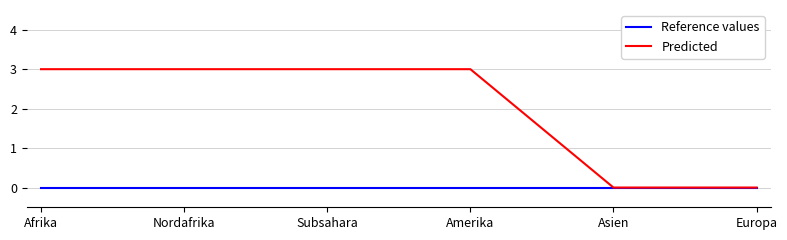

What is the difference between the second highest and second lowest values in the Predicted series?

3